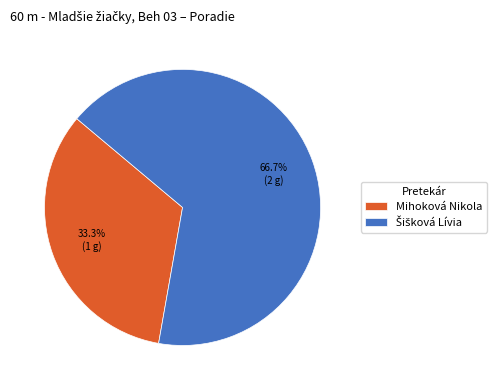

How many segments does this pie chart have?

2